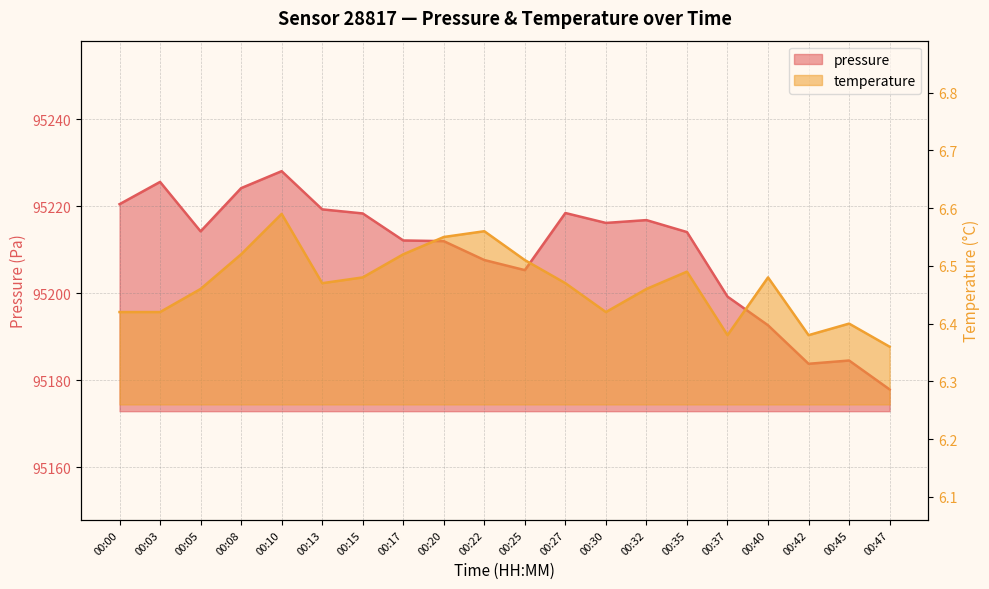

What is the minimum value shown in the chart?

6.4